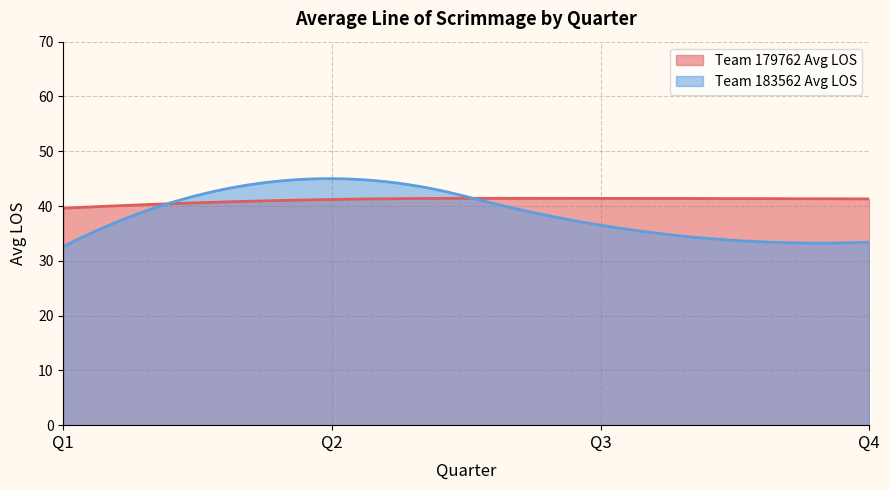

Which has a higher value, Q1 or Q2?

Q2